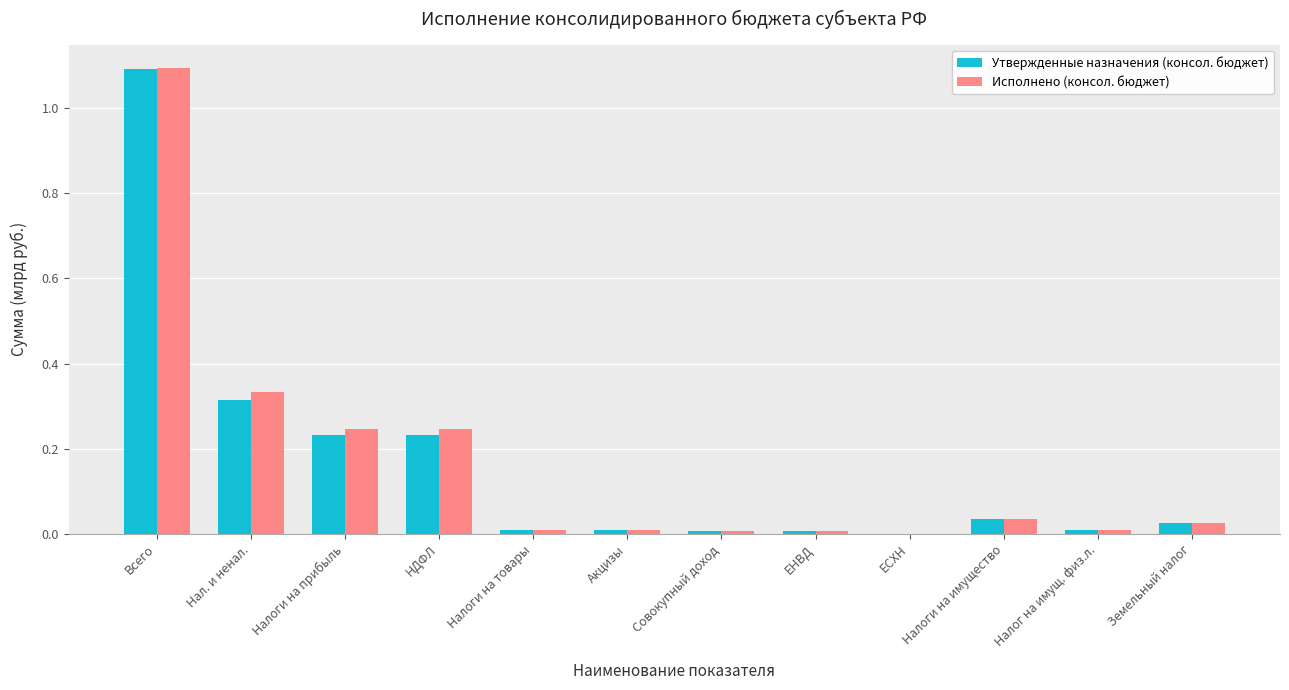

What is the total value across all series at Нал. и ненал.?

0.6